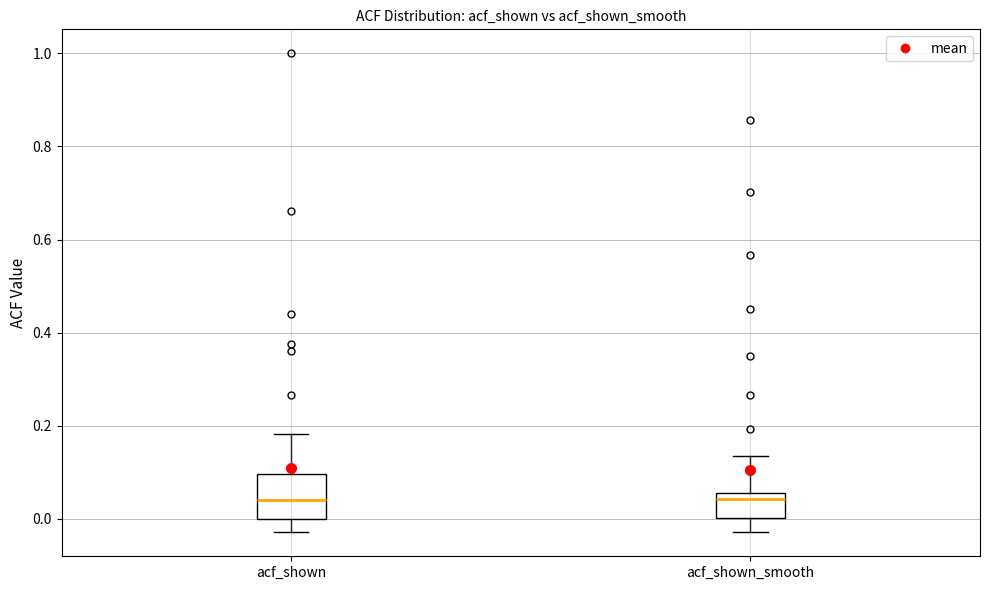

Reading left to right, read every box against the y-axis: the position of its median line, the range the box covers, and the ends of its whiskers. The values are not printed on the chart, so give them approximately, as read against the axis.

acf_shown: median 0.04, box 0.00 to 0.10, whiskers -0.02 to 0.18
acf_shown_smooth: median 0.04, box 0.00 to 0.06, whiskers -0.02 to 0.14